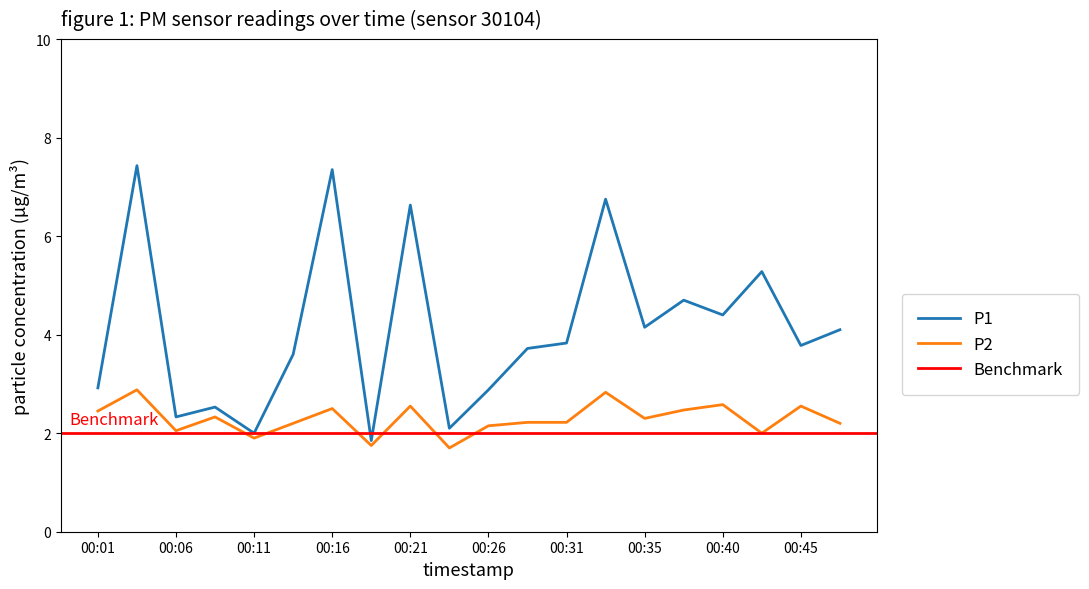

Where is P2 nearest to the value 2?

00:43